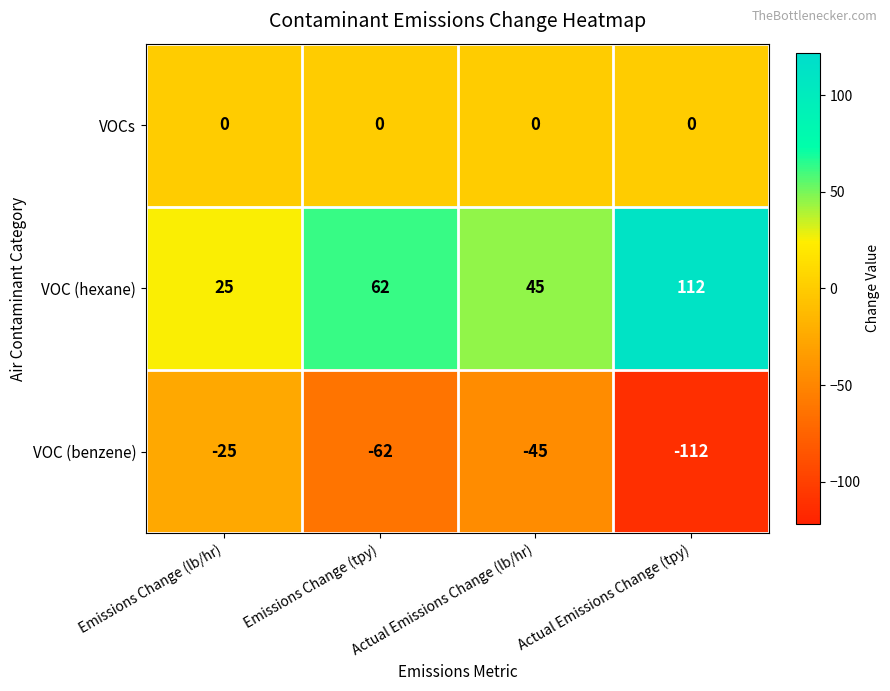

What is the approximate value of VOC (benzene) at Actual Emissions Change (tpy)?

-112